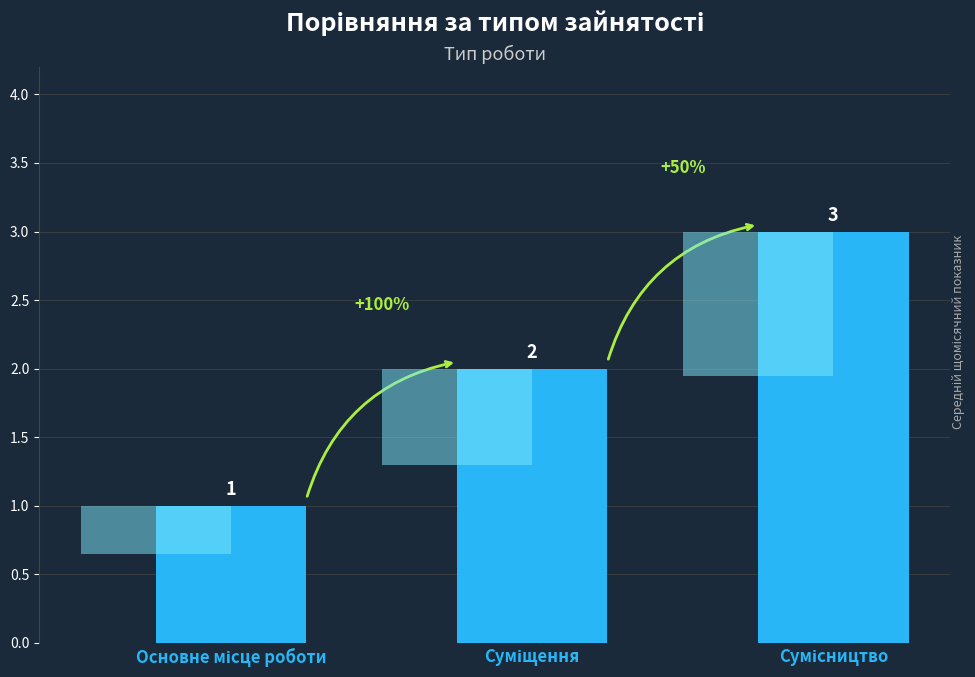

What is the label of the 1st bar from the right?

Сумісництво